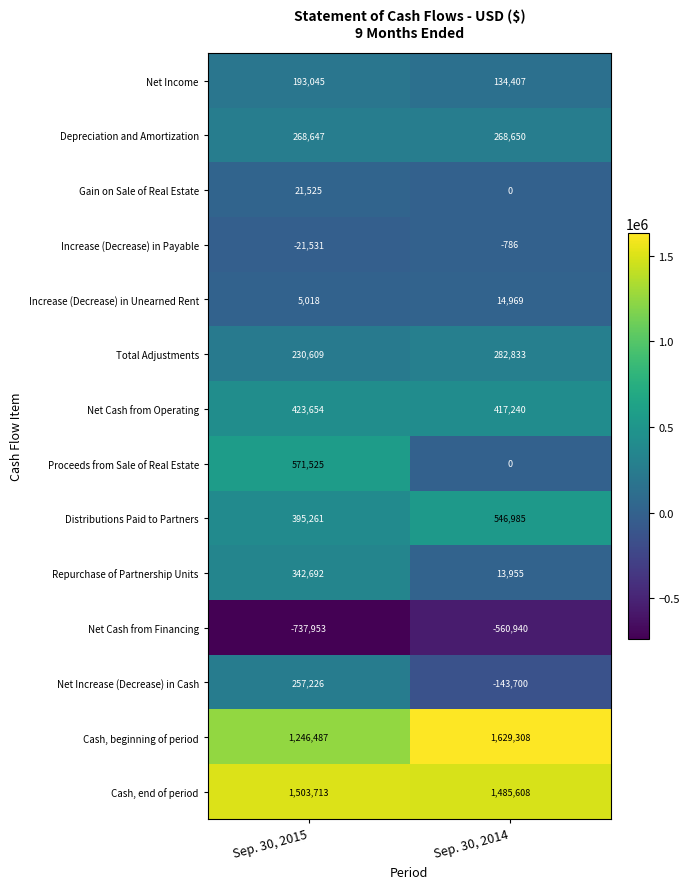

What is the minimum value for Net Cash from Financing?

-737953